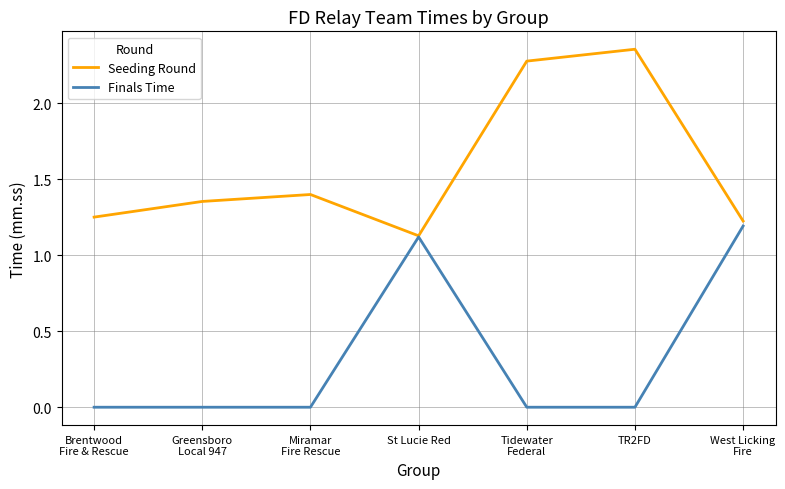

True or false: Finals Time has more than 2 interior local peaks.

False